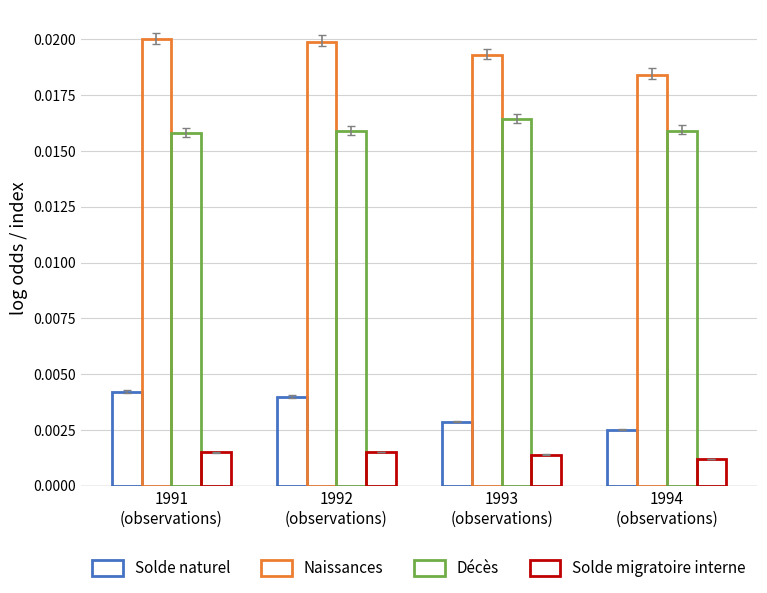

How many groups of bars are there?

4